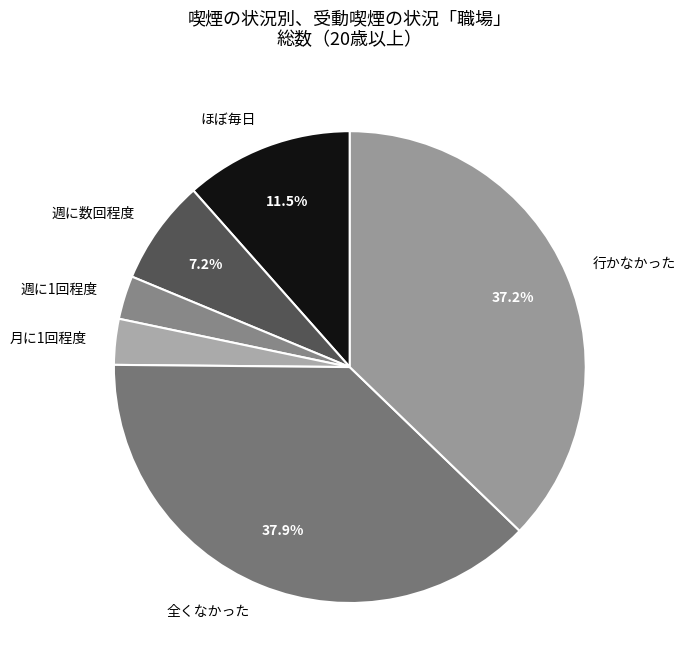

Which has a higher value, 行かなかった or ほぼ毎日?

行かなかった